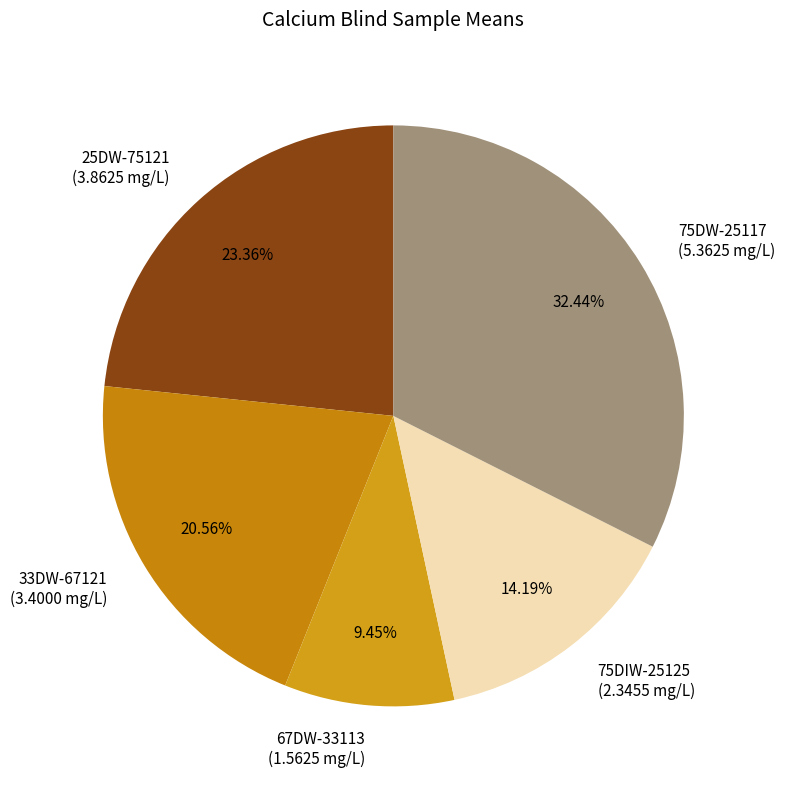

Does any single category account for the majority?

No